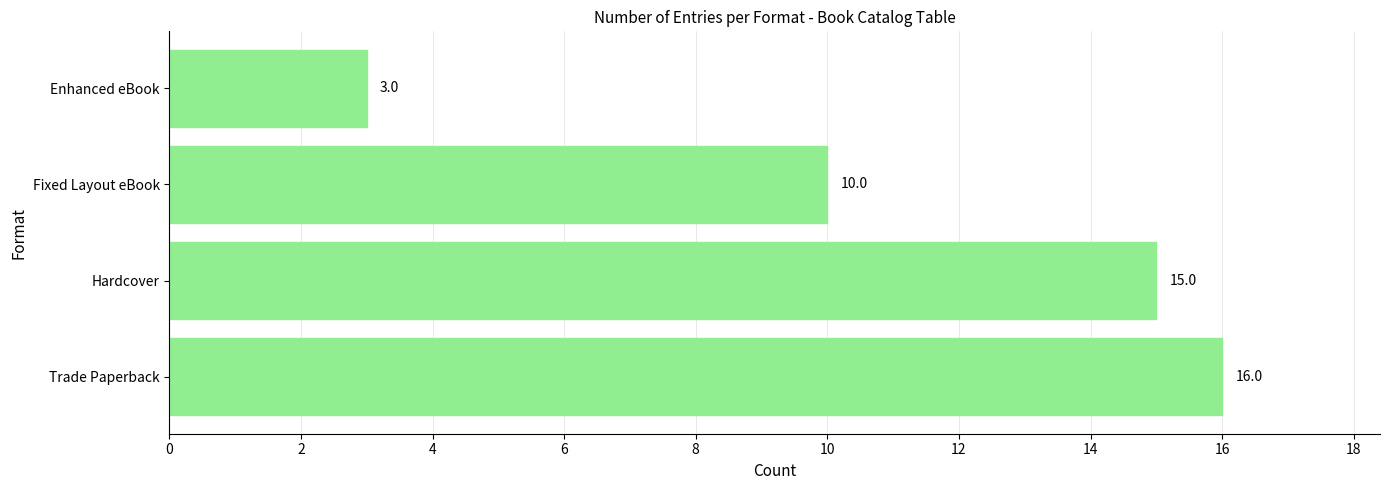

At which label is the value closest to 9?

Fixed Layout eBook